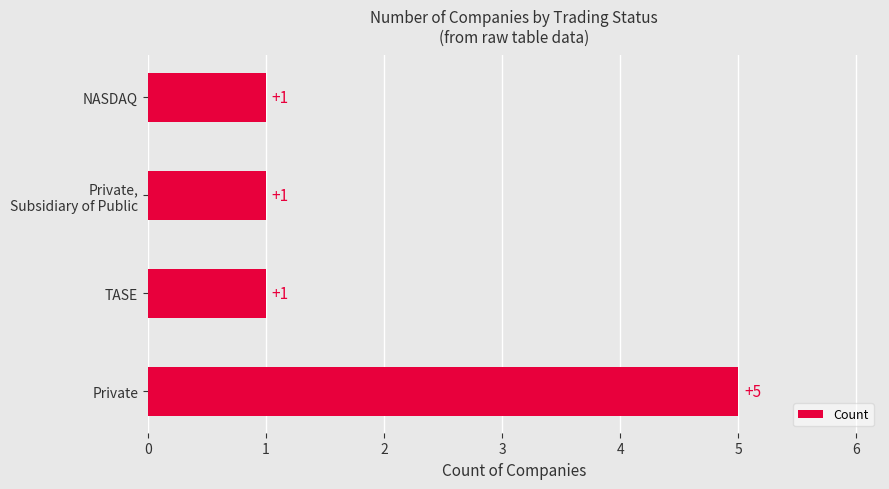

The chart shows a value of 3 at Private. True or false?

False